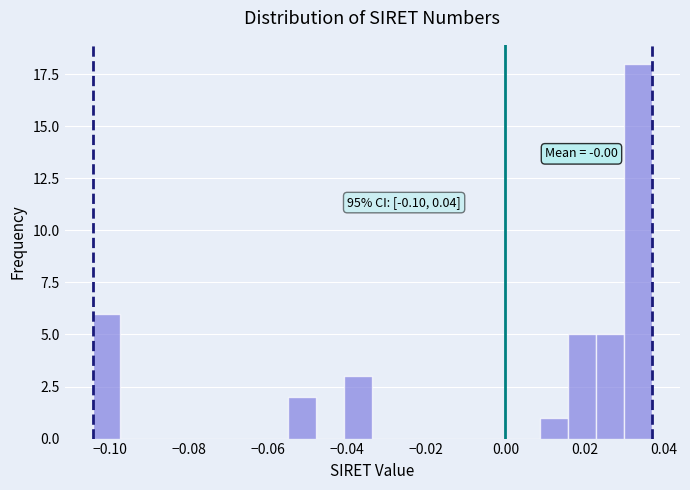

Read against the x-axis, roughly where is the centre of the tallest bar?

0.034